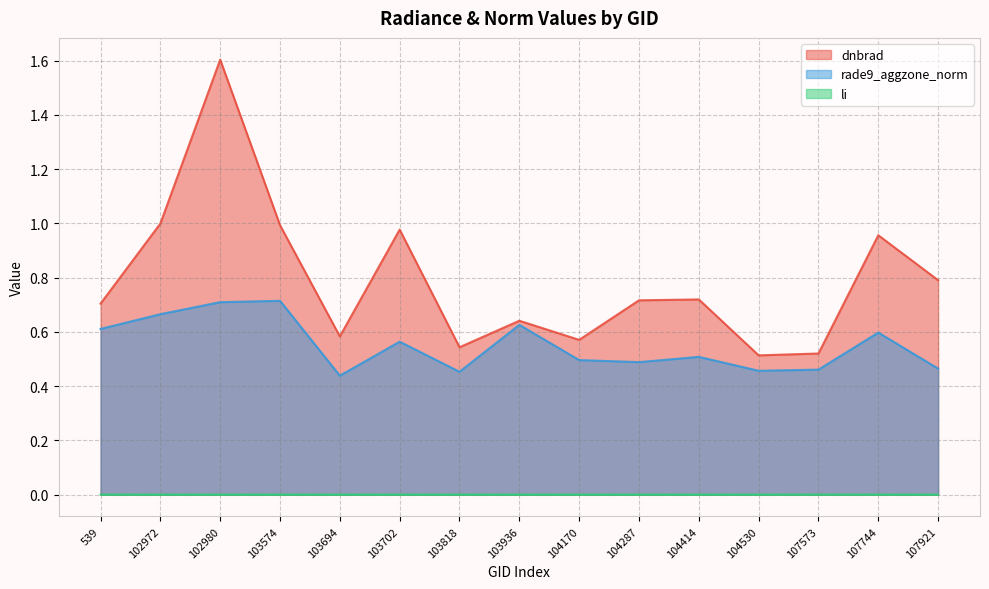

Which series has the largest range (max minus min)?

dnbrad